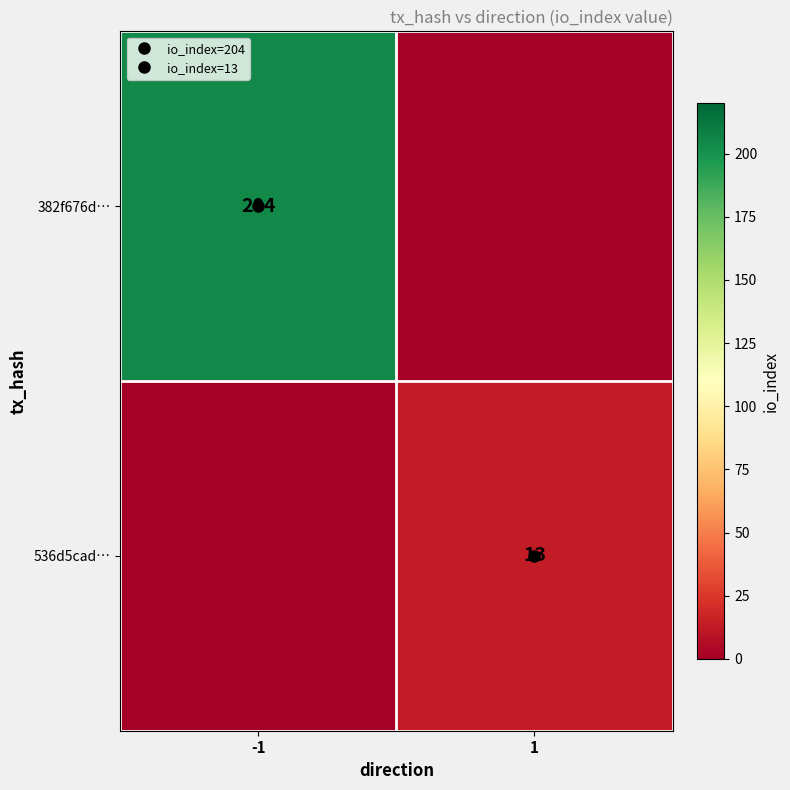

Which category has the highest value in the 382f676d… series?

-1